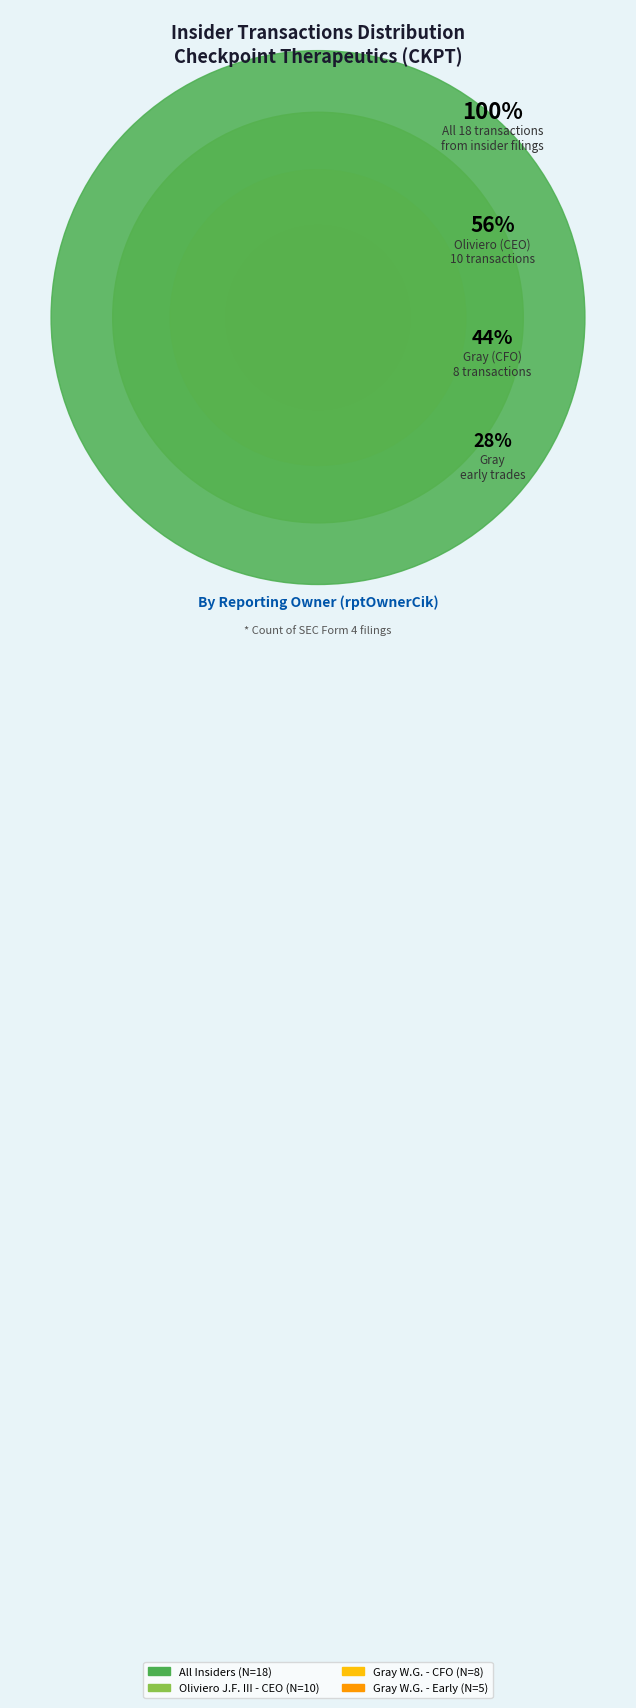

Count the number of slices in the pie.

4